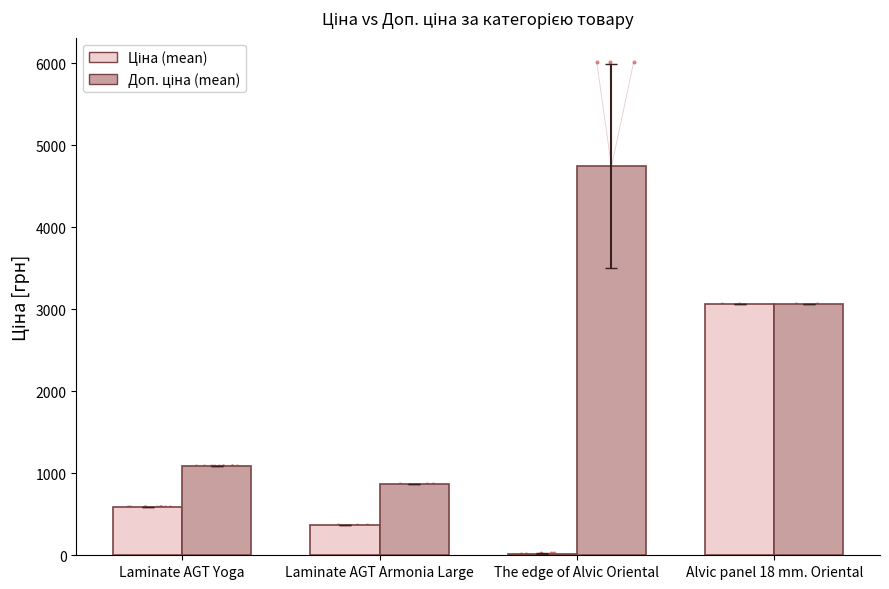

At how many categories does at least one series exceed 3865?

1